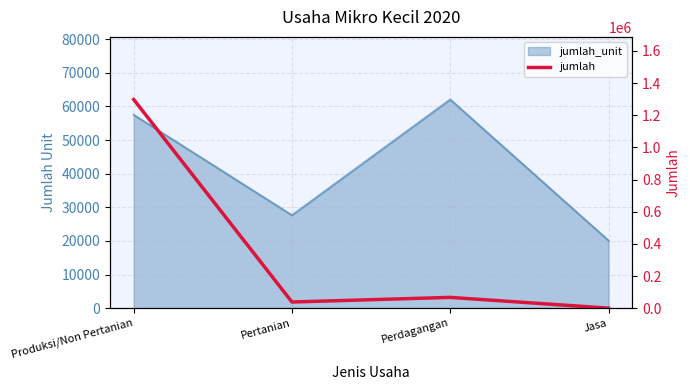

The value at Perdagangan is 67087. True or false?

True